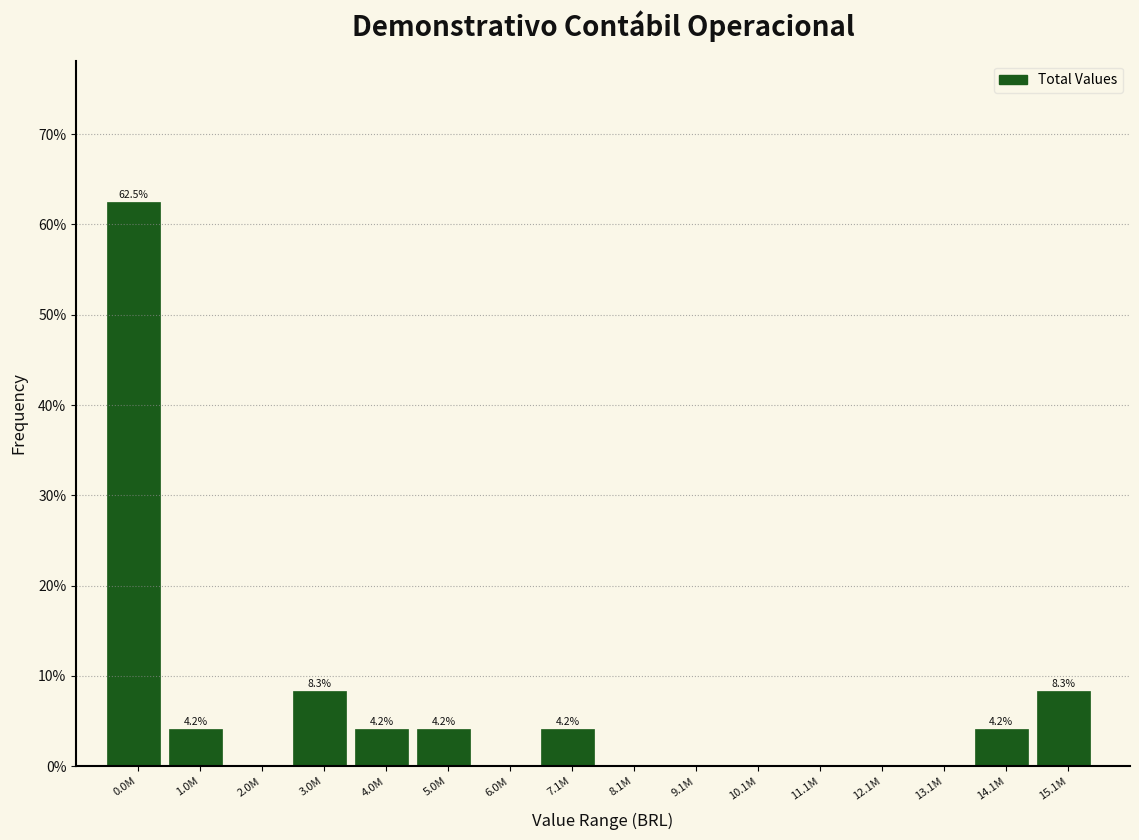

Reading left to right, transcribe all the data shown in this chart.

0.0M=62.5	1.0M=4.2	2.0M=0.0	3.0M=8.3	4.0M=4.2	5.0M=4.2	6.0M=0.0	7.1M=4.2	8.1M=0.0	9.1M=0.0	10.1M=0.0	11.1M=0.0	12.1M=0.0	13.1M=0.0	14.1M=4.2	15.1M=8.3